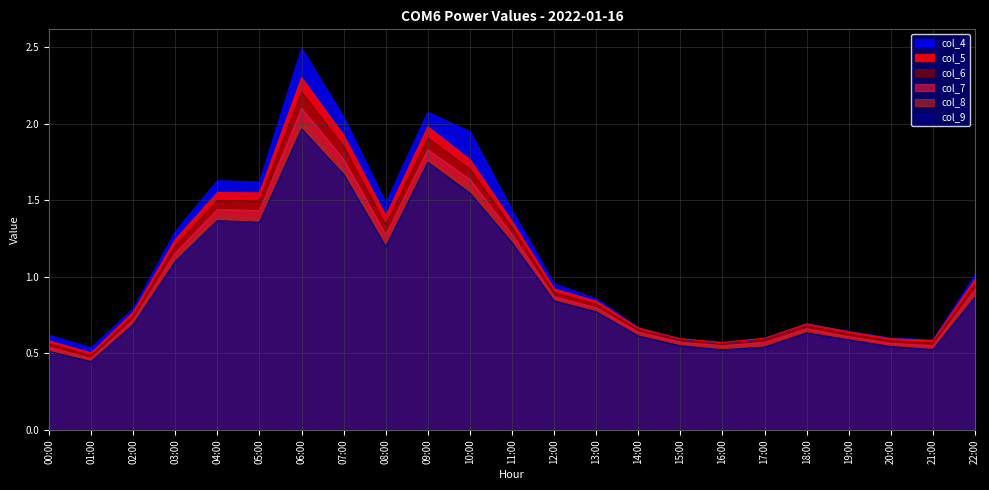

Rank the categories by col_8 value from lowest to highest.

01:00, 00:00, 21:00, 16:00, 20:00, 17:00, 15:00, 19:00, 14:00, 18:00, 02:00, 13:00, 12:00, 22:00, 03:00, 08:00, 11:00, 05:00, 04:00, 10:00, 07:00, 09:00, 06:00